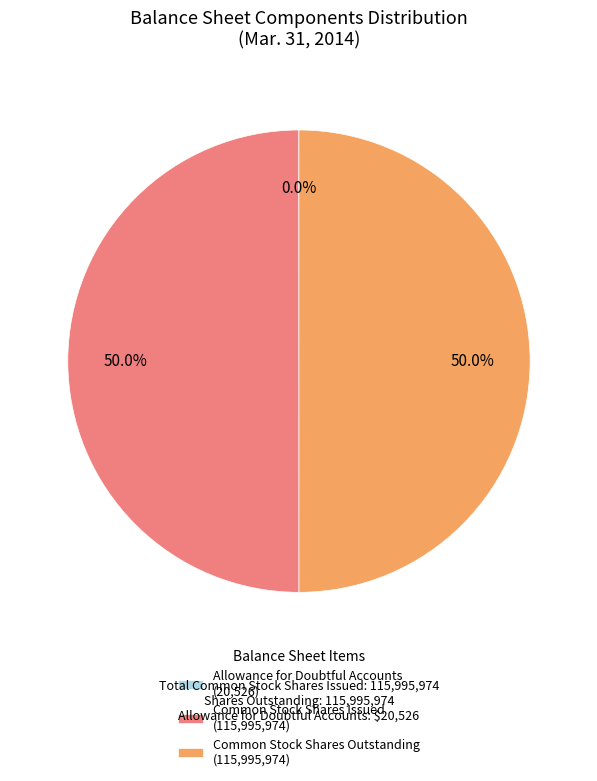

How much of the chart is everything except Common Stock Shares Issued (115,995,974)?

50.0%